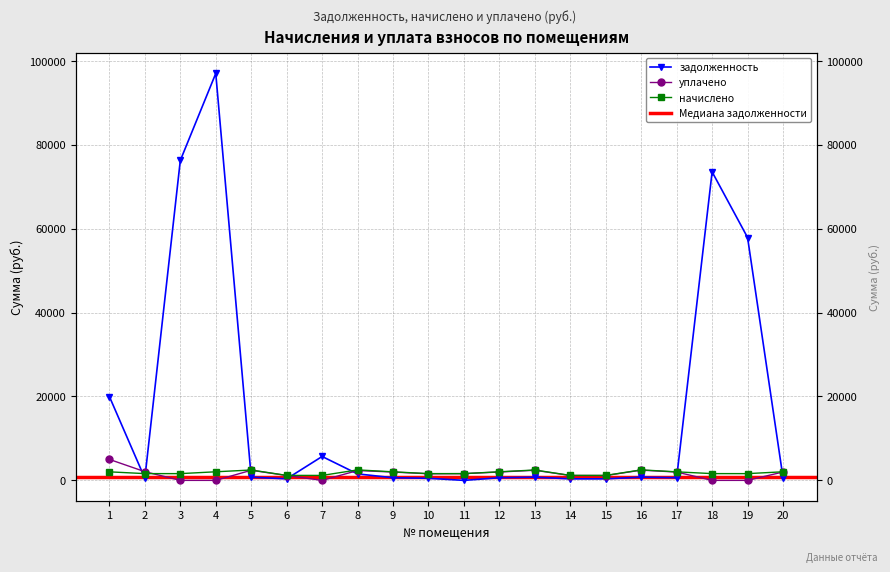

Where does the задолженность series first go above 764?

1